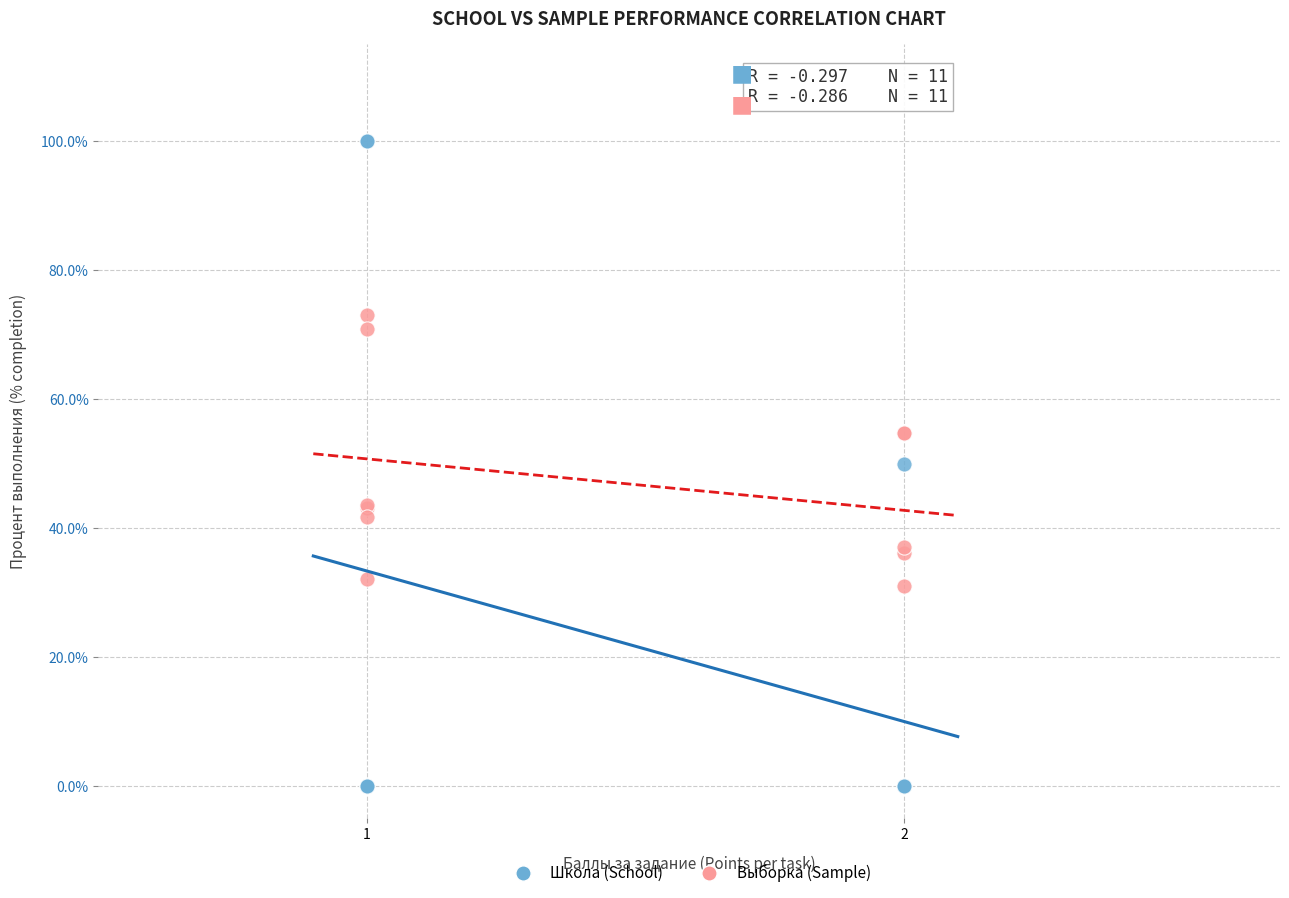

What is the X range (max minus min) for the scatter plot?

1.0